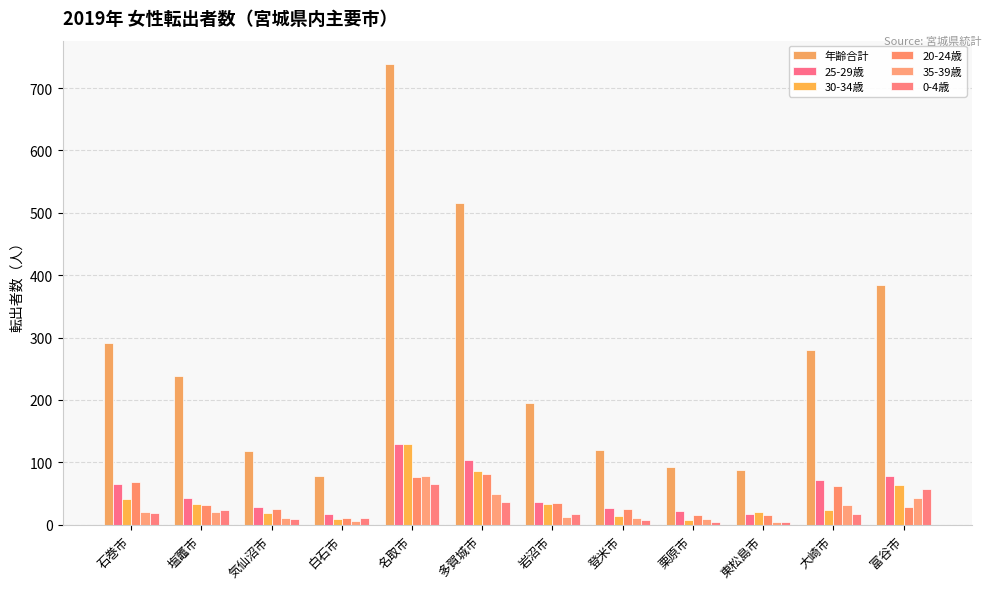

Reading left to right, list all the values displayed in this chart.

年齢合計: 291	238	118	78	739	515	195	120	92	87	280	384
25-29歳: 65	43	28	18	130	103	37	27	22	17	72	78
30-34歳: 42	33	19	9	130	86	34	14	7	20	24	64
20-24歳: 68	31	25	11	76	82	35	25	15	15	62	28
35-39歳: 20	20	11	6	78	50	13	11	9	5	31	43
0-4歳: 19	23	9	11	65	36	17	7	5	5	17	58